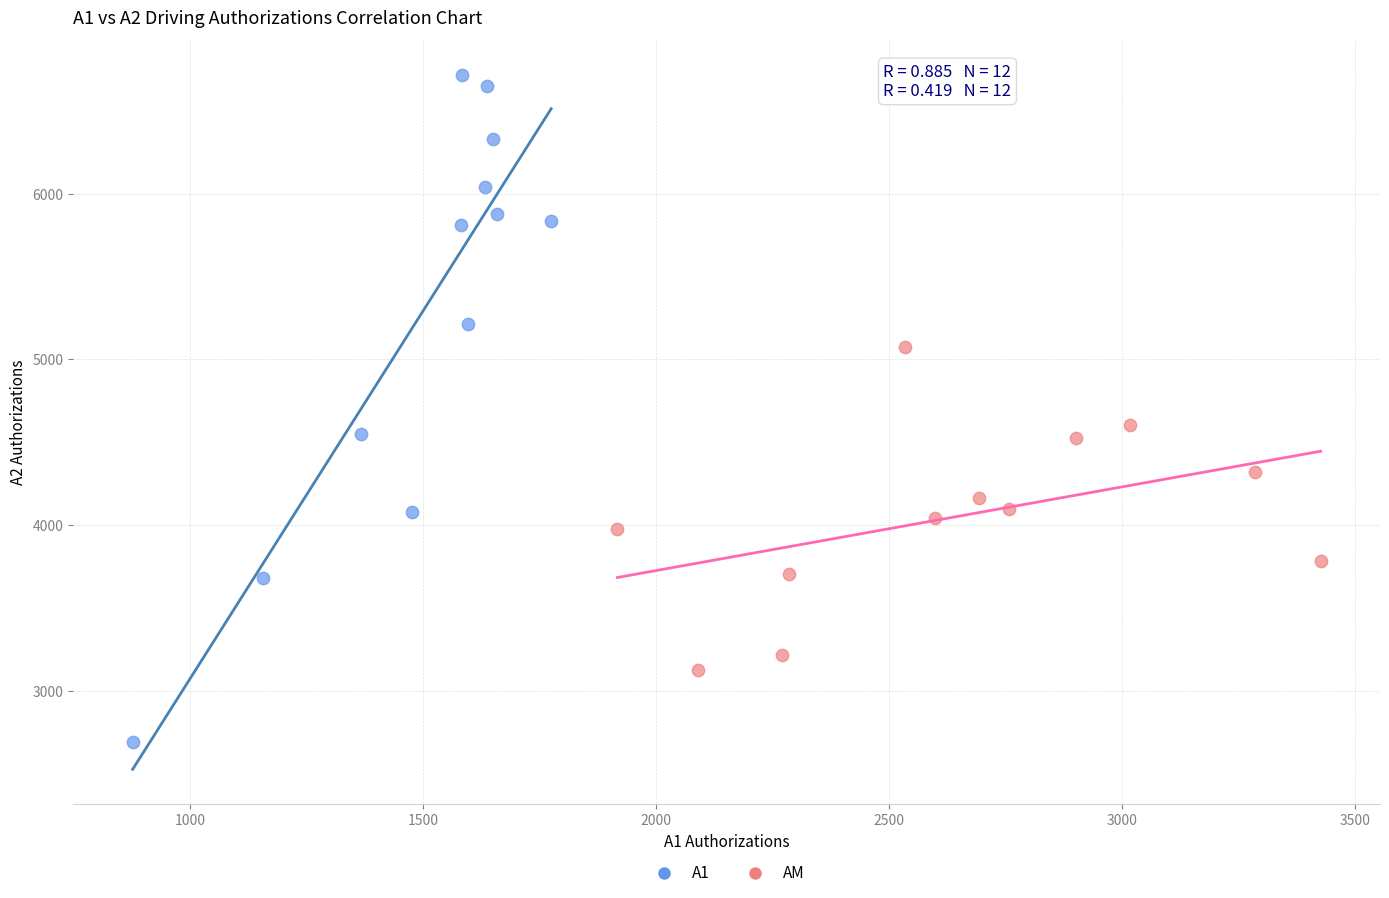

Which series contains the highest Y value?

A1